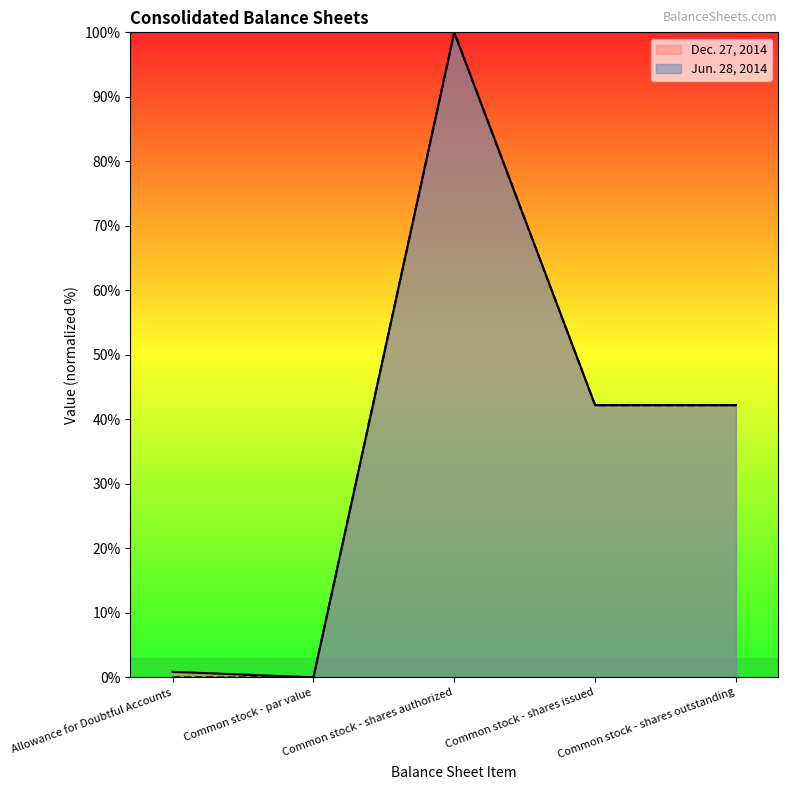

True or false: Jun. 28, 2014 and Dec. 27, 2014 intersect in this chart.

False